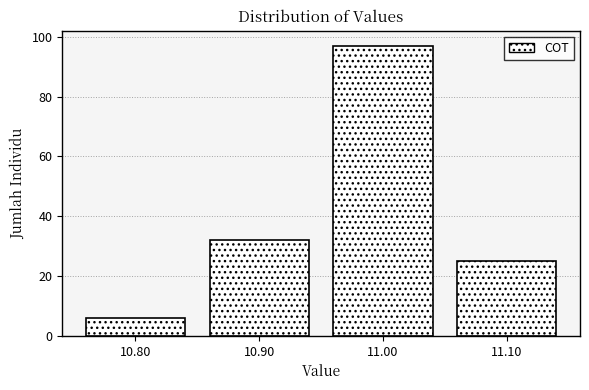

Reading left to right, list every bar in this chart as the range it spans on the x-axis followed by its height. The values are not printed on the chart, so give them approximately, as read against the axis.

10.75 to 10.85: 6
10.85 to 10.95: 32
10.95 to 11.05: 98
11.05 to 11.15: 26